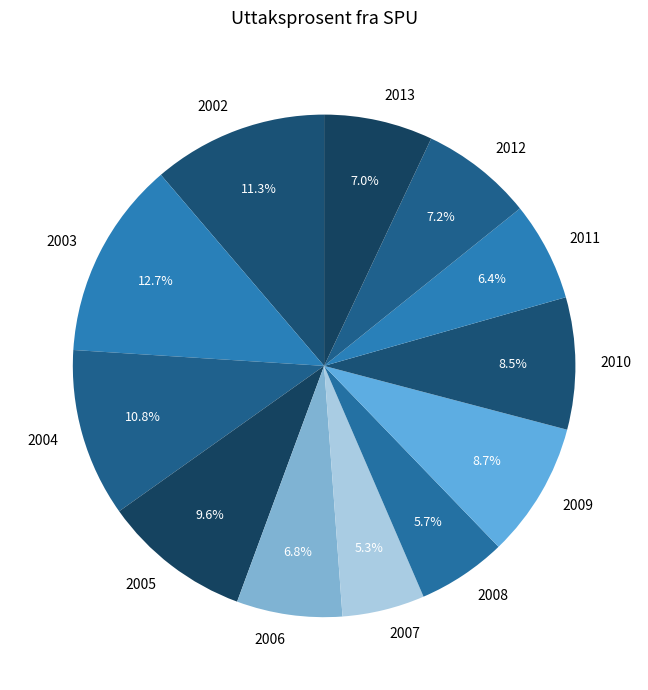

The 2013 slice represents 7% of the pie. True or false?

True